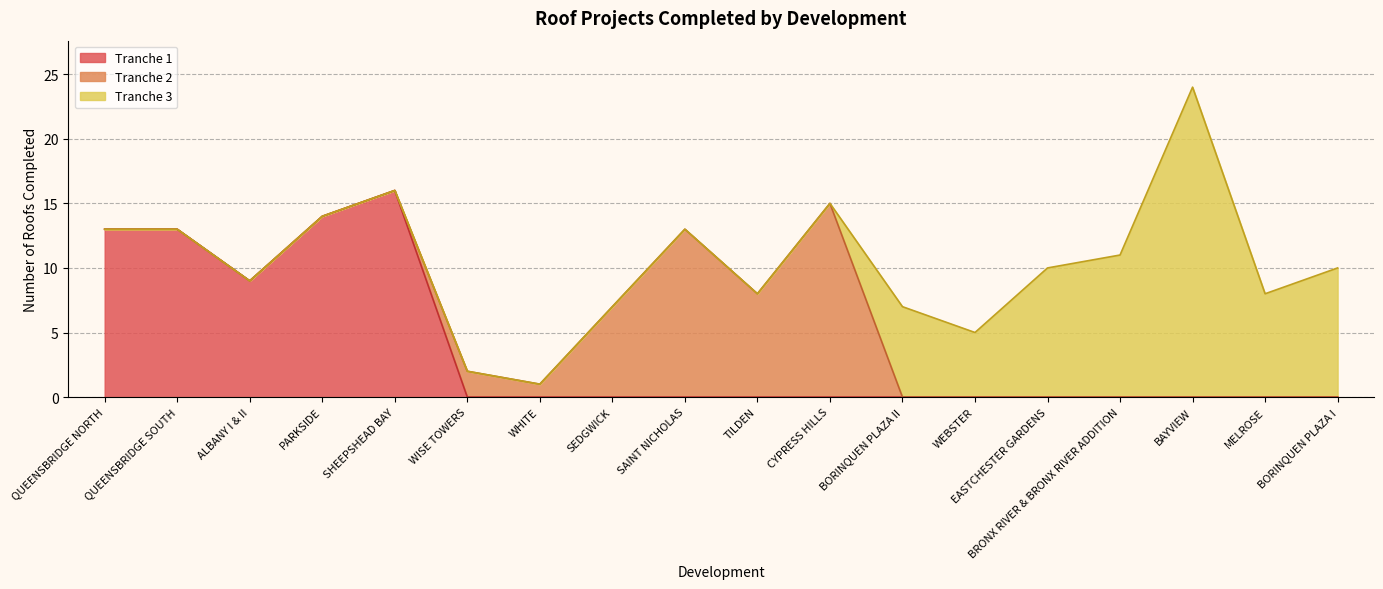

List the labels in order of value, smallest first.

WHITE, WISE TOWERS, WEBSTER, SEDGWICK, BORINQUEN PLAZA II, TILDEN, MELROSE, ALBANY I & II, EASTCHESTER GARDENS, BORINQUEN PLAZA I, BRONX RIVER & BRONX RIVER ADDITION, QUEENSBRIDGE NORTH, QUEENSBRIDGE SOUTH, SAINT NICHOLAS, PARKSIDE, CYPRESS HILLS, SHEEPSHEAD BAY, BAYVIEW